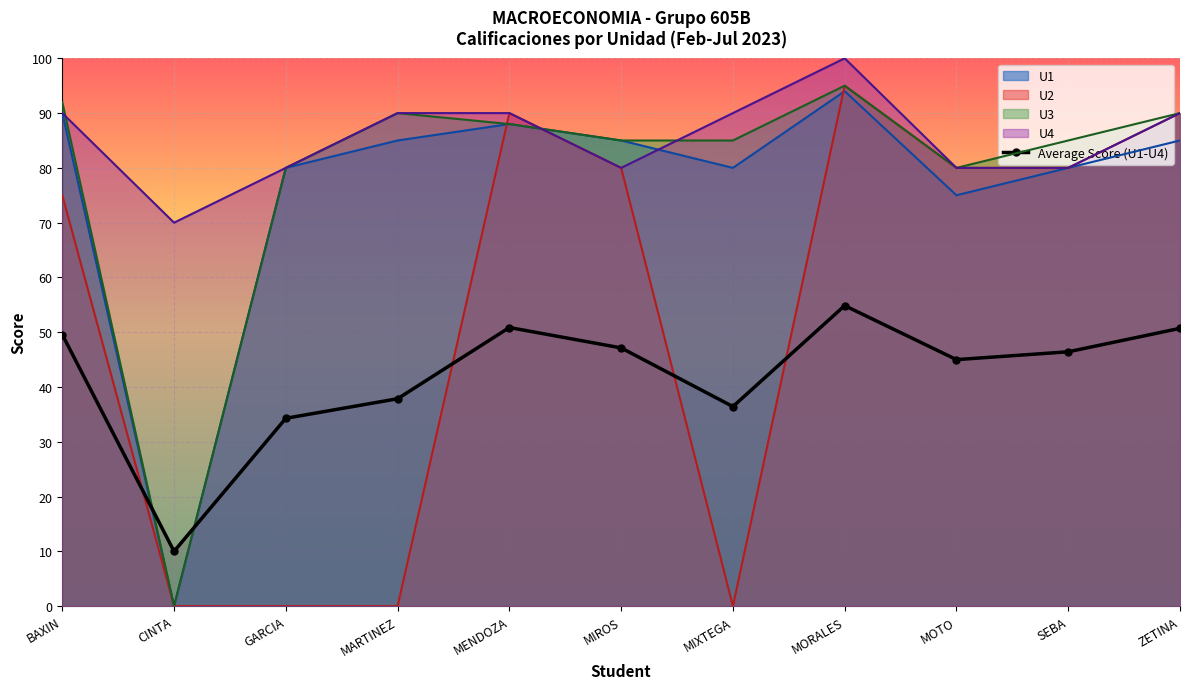

True or false: the data shows 45.0 at MOTO.

True